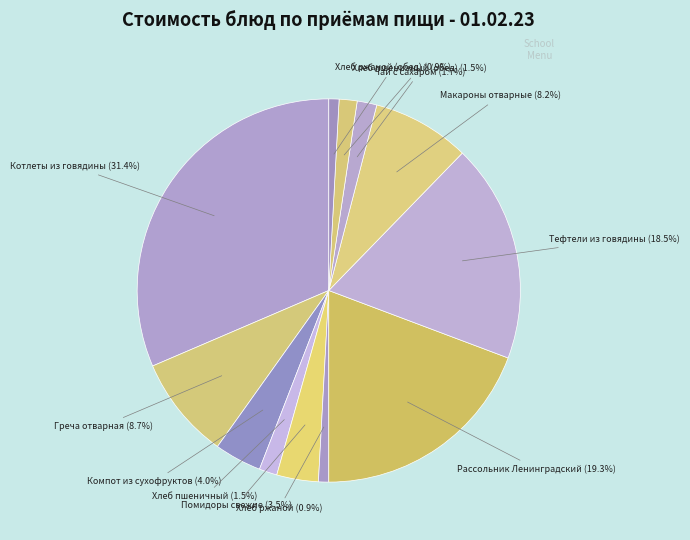

What is the largest slice in the pie chart?

Котлеты из говядины